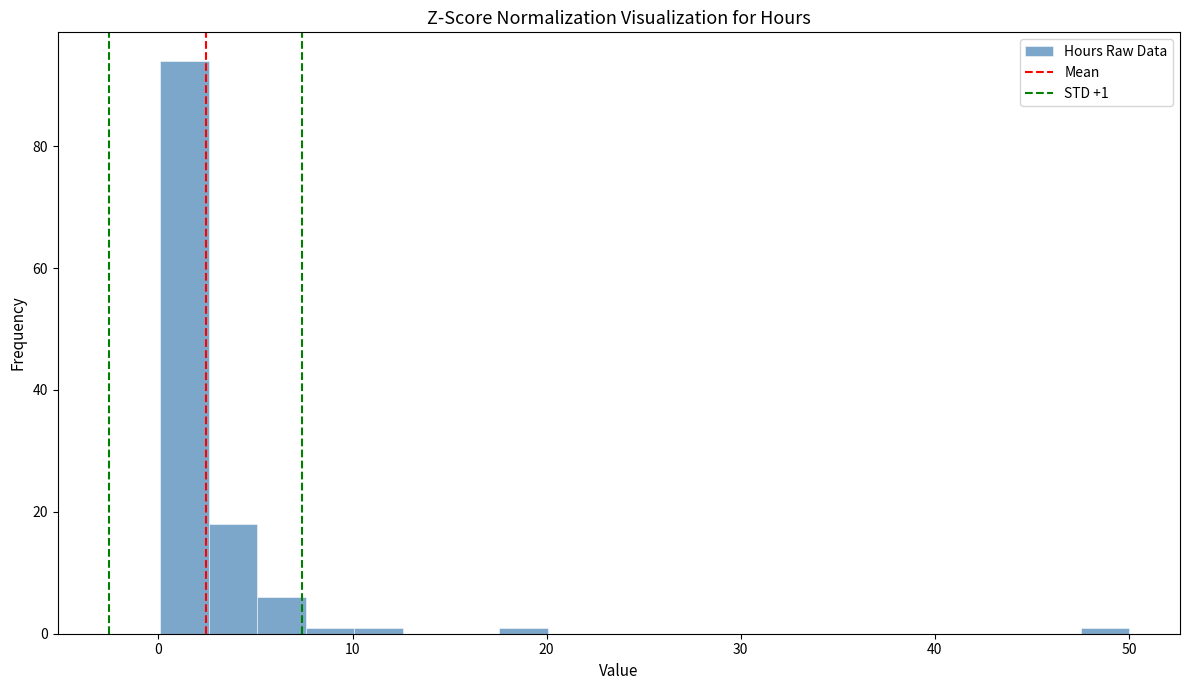

Around what value on the x-axis is the tallest bar? Give the approximate position of its centre, as read against the axis.

1